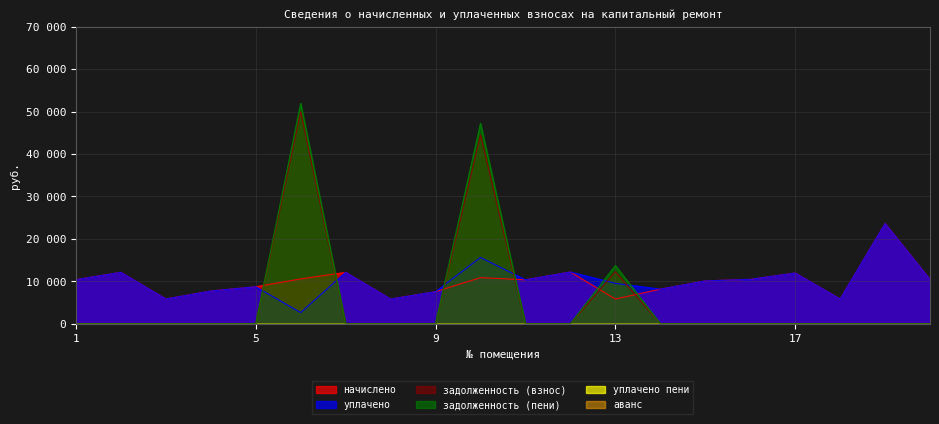

What is the sum of all задолженность (взнос) values?

106713.9